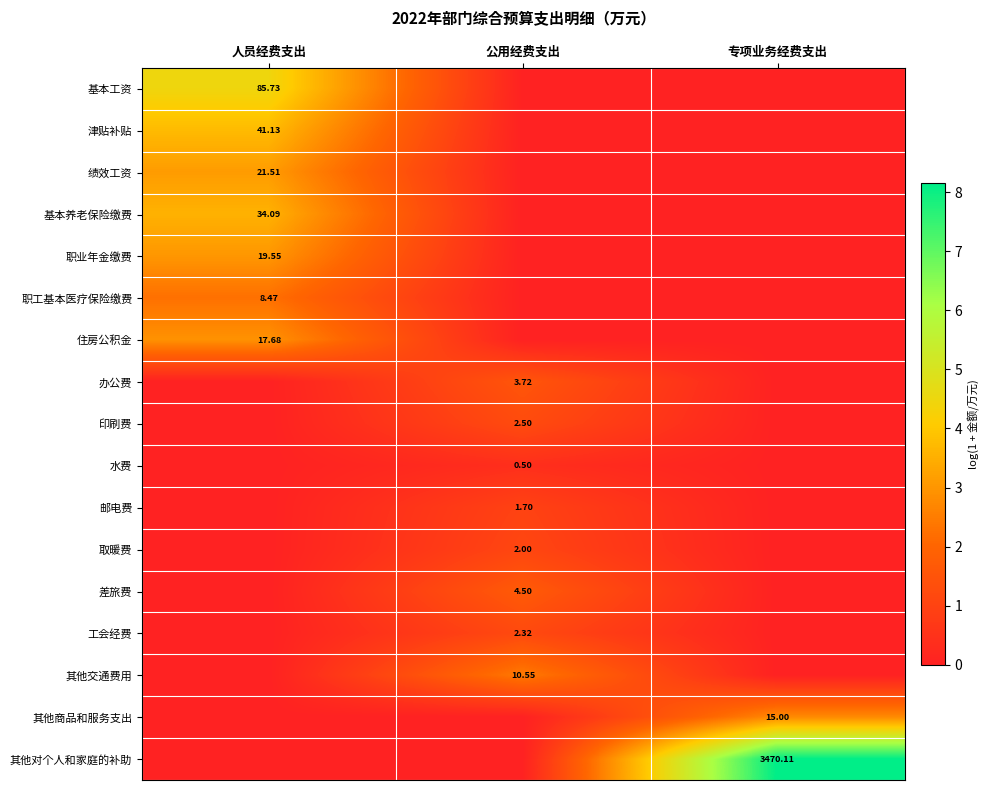

The 取暖费 series shows 0.0 at 人员经费支出. True or false?

True